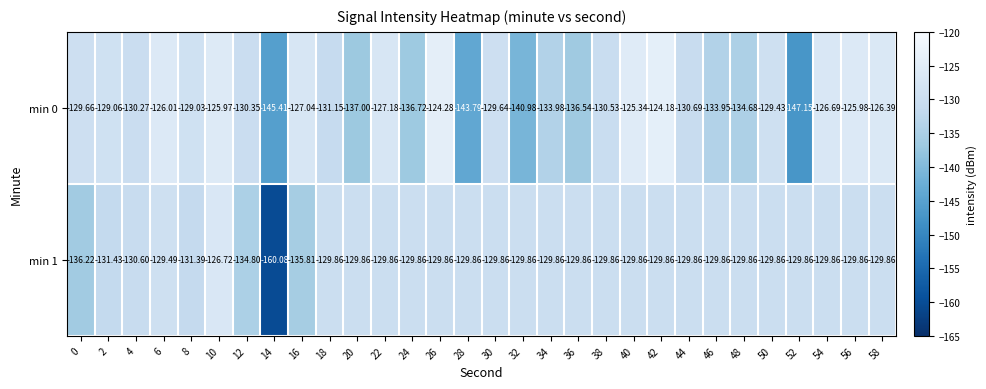

What is the maximum value shown in the chart?

-124.2